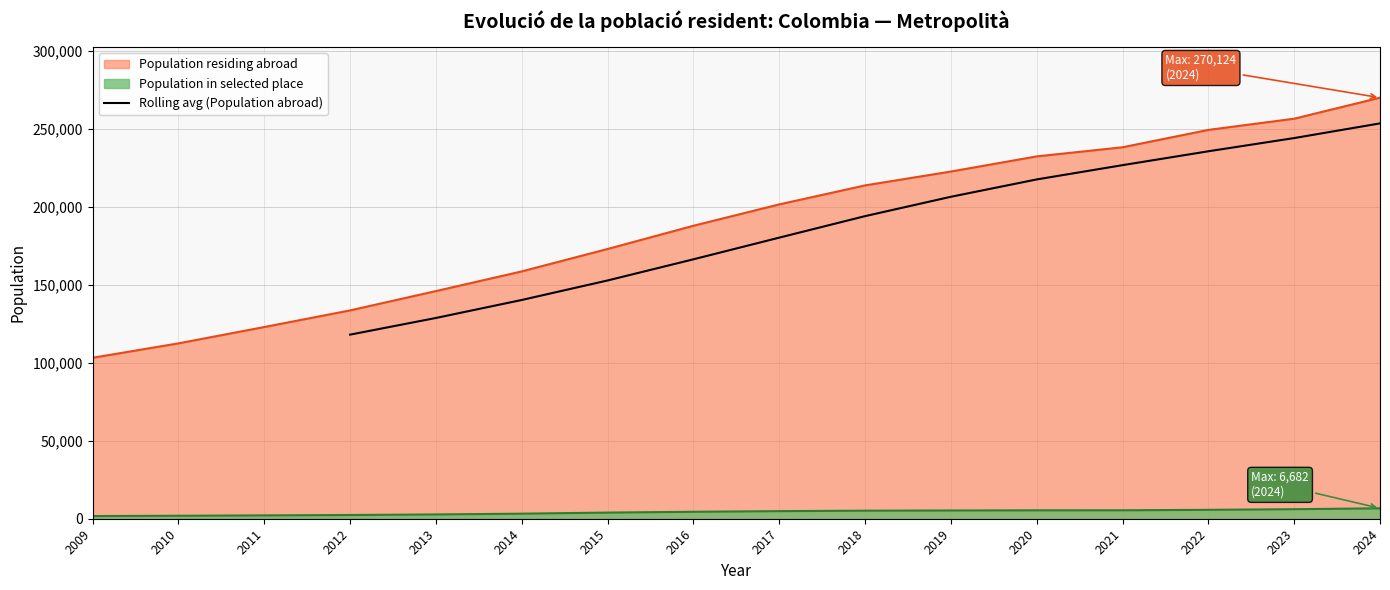

The value of Rolling avg (Population abroad) at 2015 is 152856.0. True or false?

True